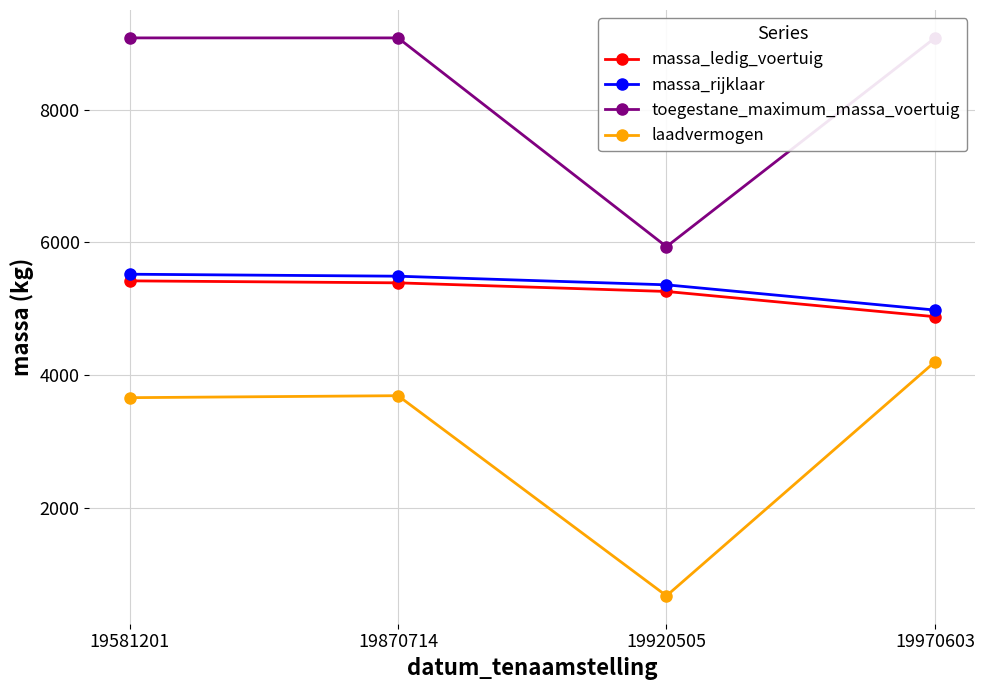

What is the minimum value for toegestane_maximum_massa_voertuig?

5935